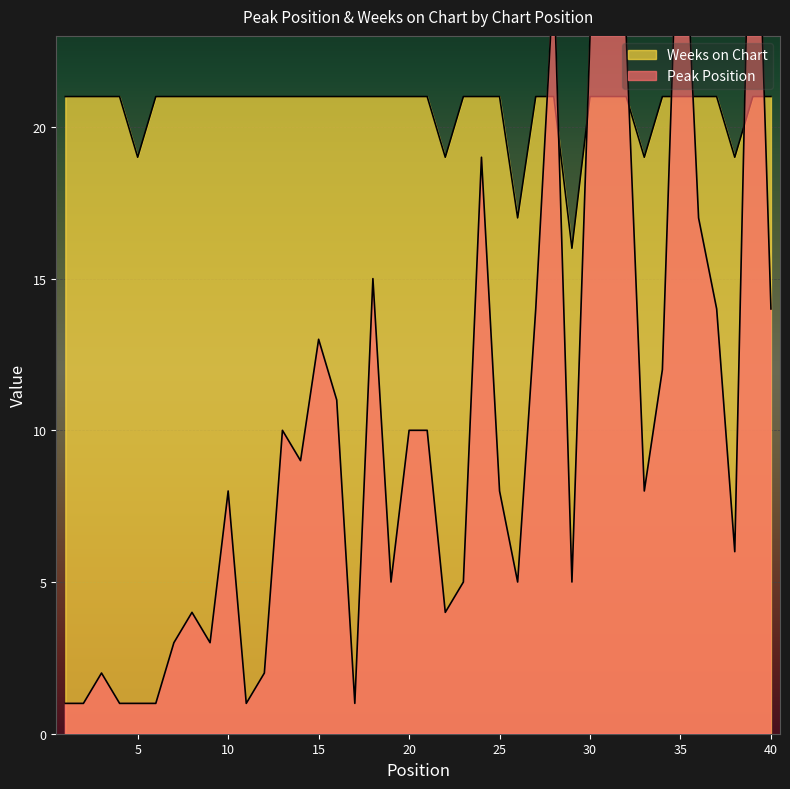

Is it true that Weeks on Chart equals 9 at 28?

False